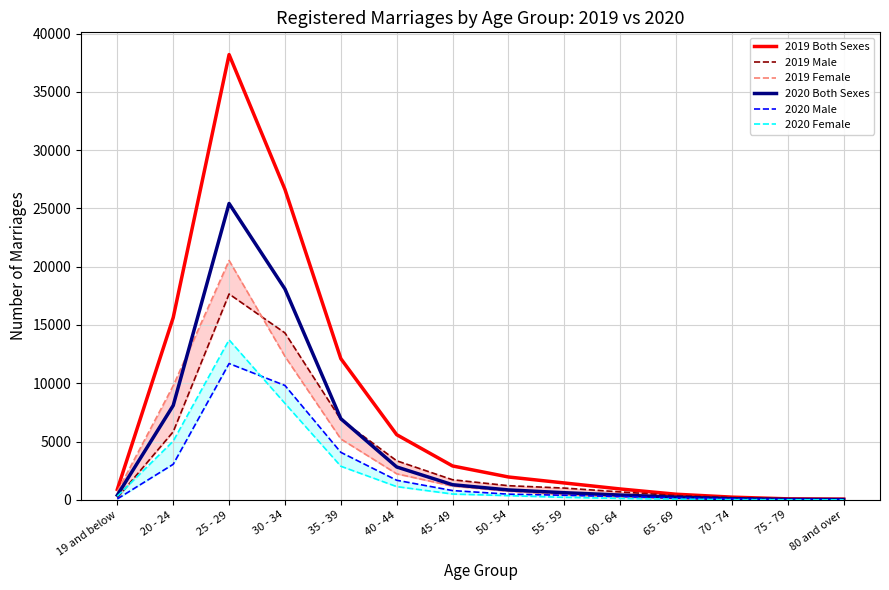

At which label does 2019 Female reach its minimum?

80 and over